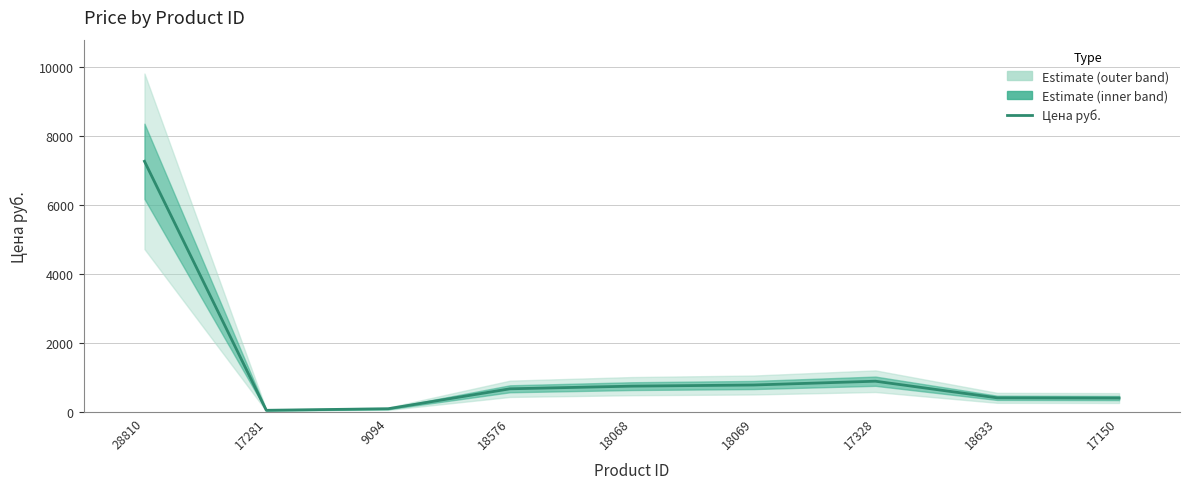

How many data points are above 675?

4